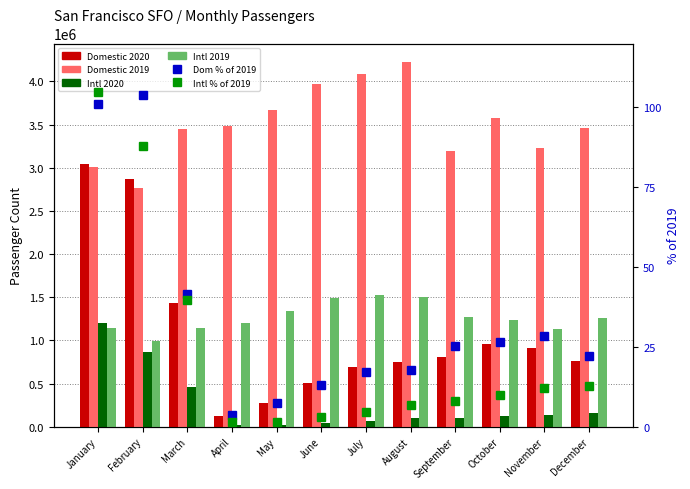

Between June and July, which is larger?

July